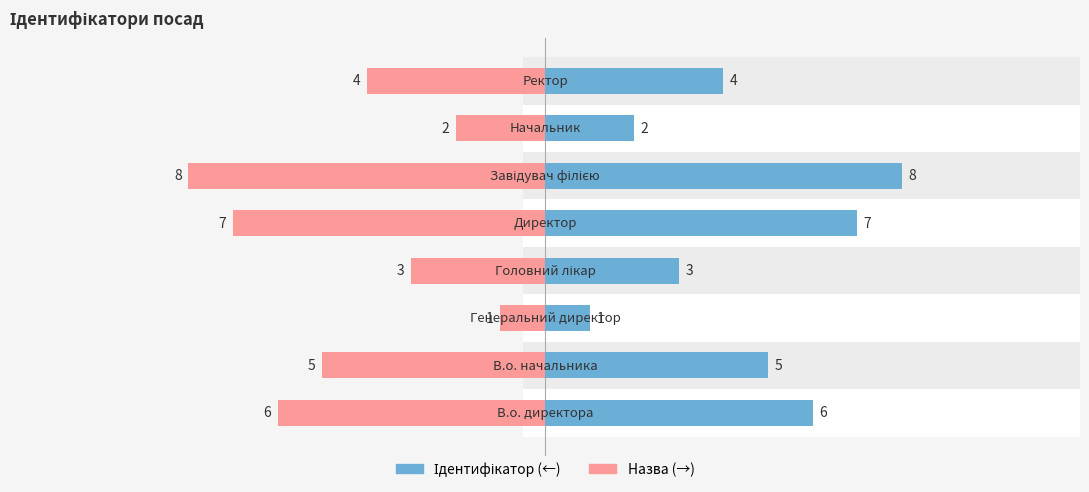

Reading left to right, list all the values displayed in this chart.

Ідентифікатор: 0=6	1=5	2=1	3=3	4=7	5=8	6=2	7=4
Назва: 0=-6	1=-5	2=-1	3=-3	4=-7	5=-8	6=-2	7=-4